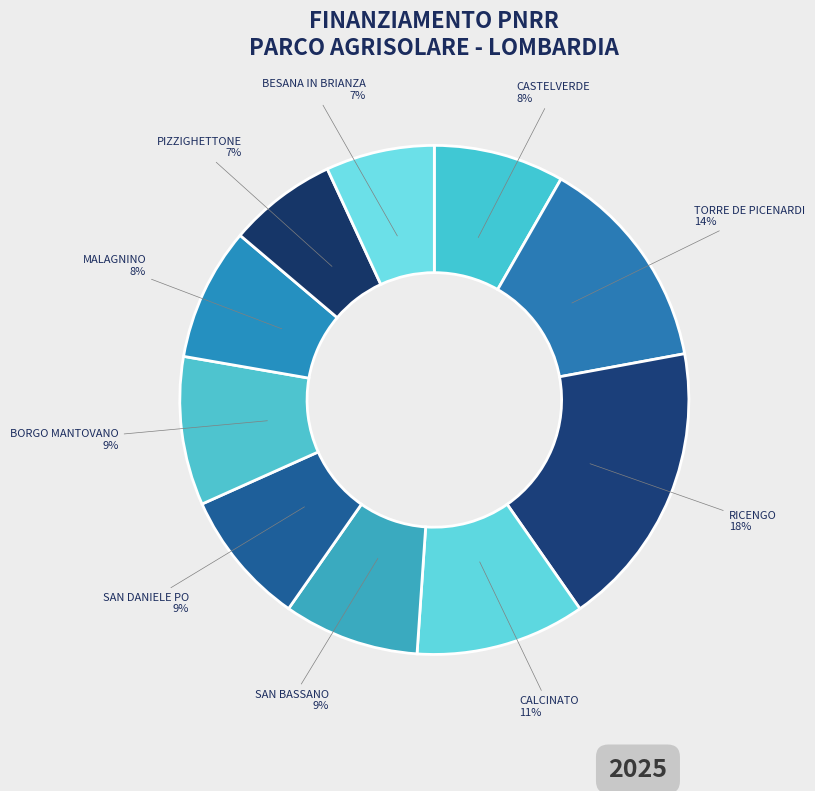

Is the sum of CALCINATO and BORGO MANTOVANO greater than half?

No